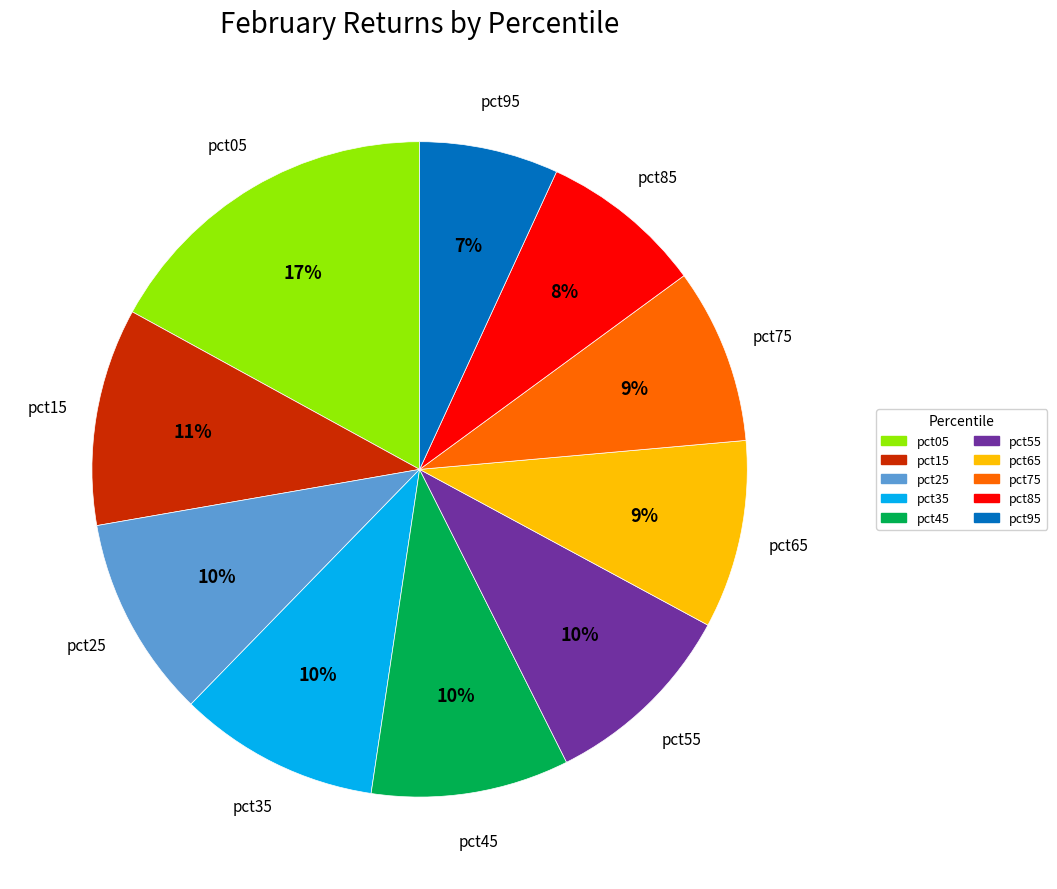

To the nearest percent, what is the average slice percentage?

10%